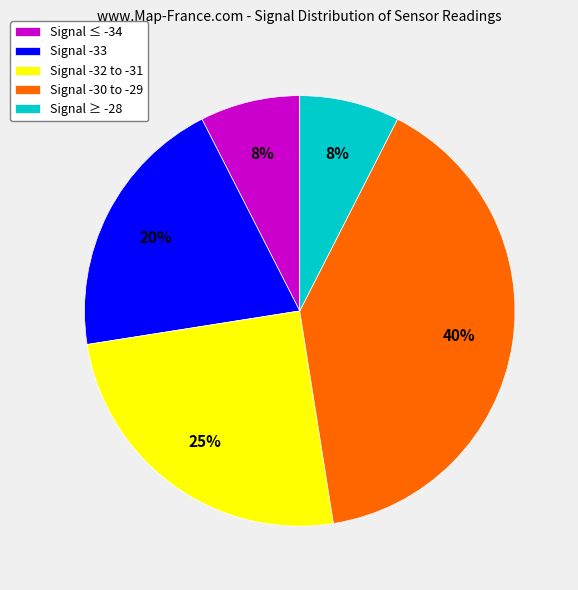

True or false: Signal -33 accounts for 33% of the total.

False